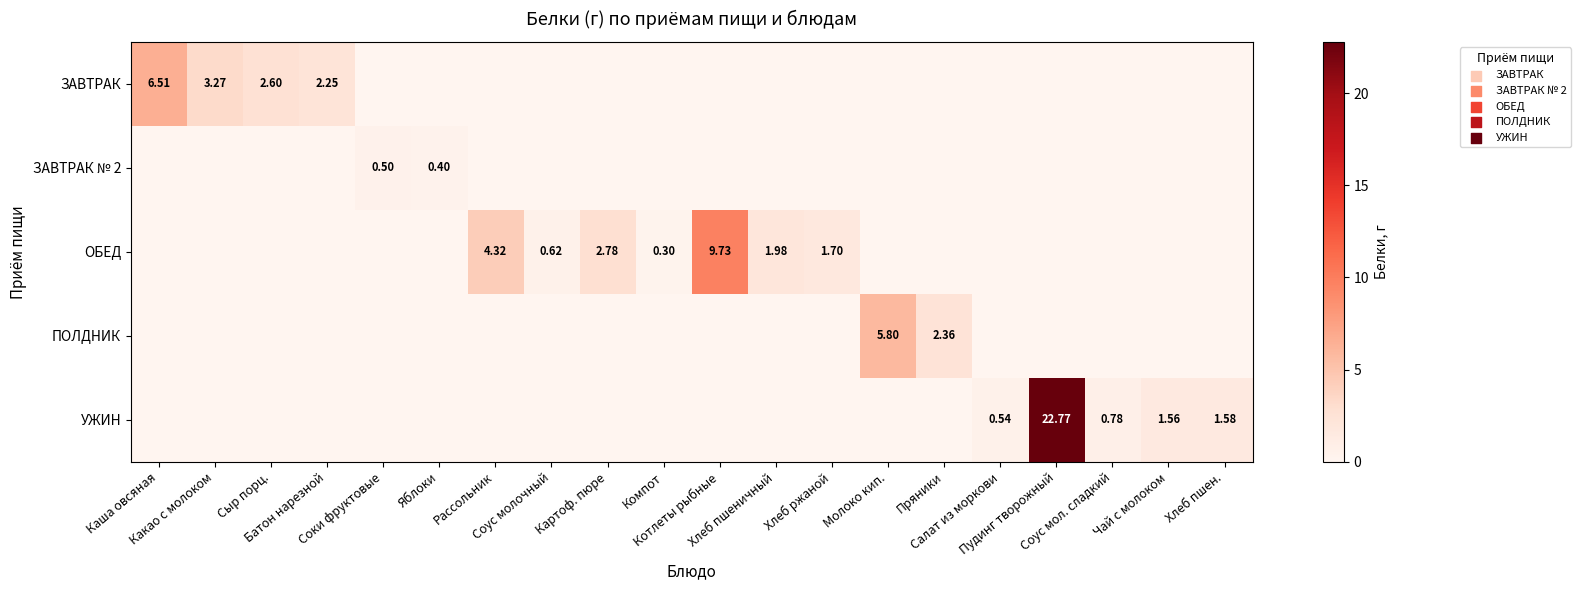

Which category has the highest value in the ЗАВТРАК series?

Каша овсяная